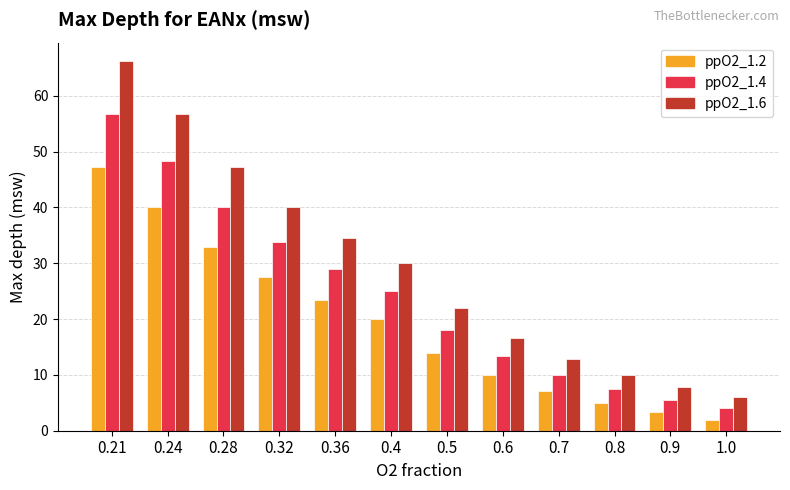

List the labels in order of ppO2_1.6 value, largest first.

0.21, 0.24, 0.28, 0.32, 0.36, 0.4, 0.5, 0.6, 0.7, 0.8, 0.9, 1.0